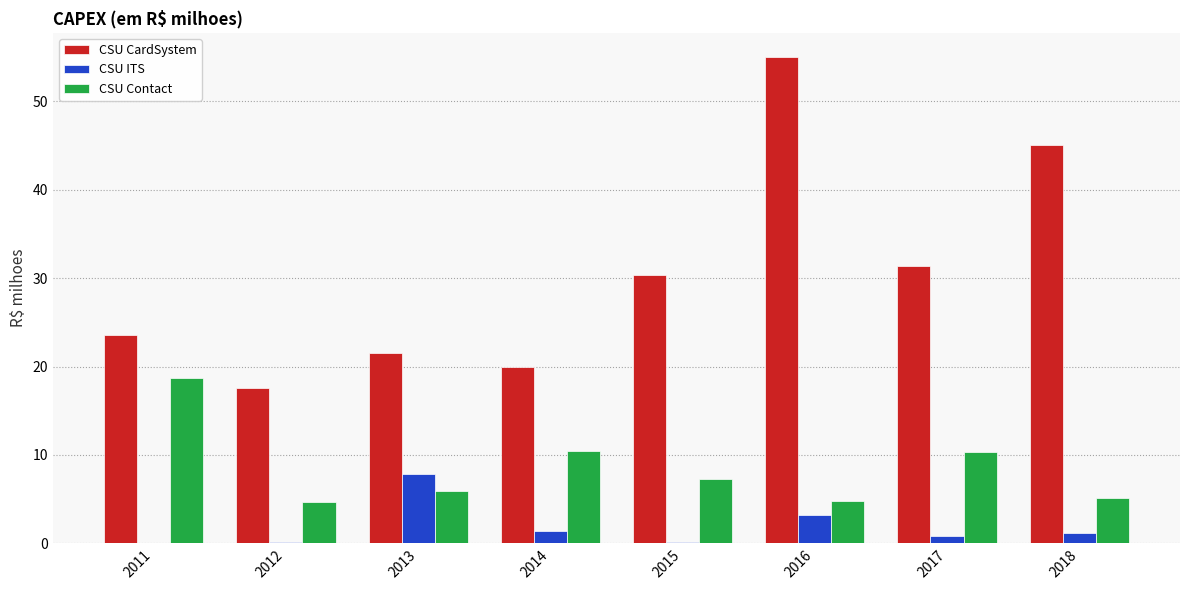

True or false: CSU CardSystem has a value of 23.6 at 2011.

True